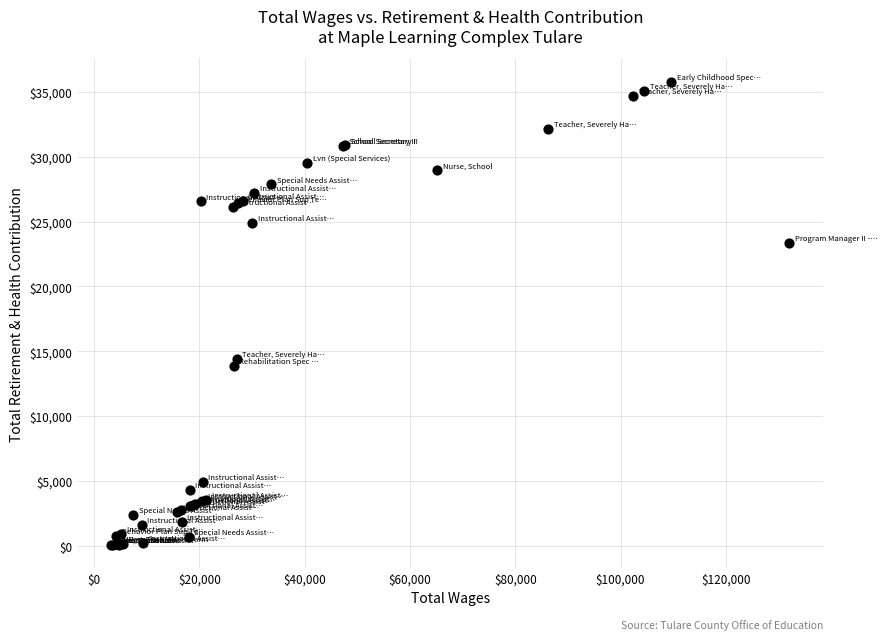

What Y value in the scatter plot is closest to 17936?

14407